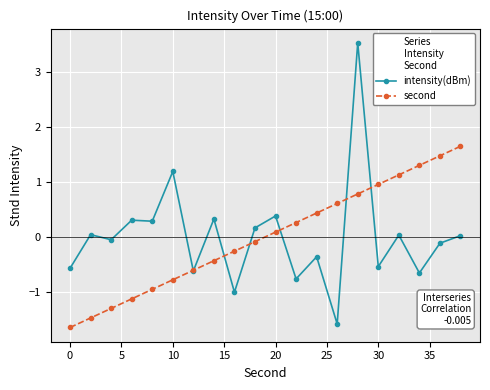

What is the lowest value of the intensity(dBm) series?

-1.6